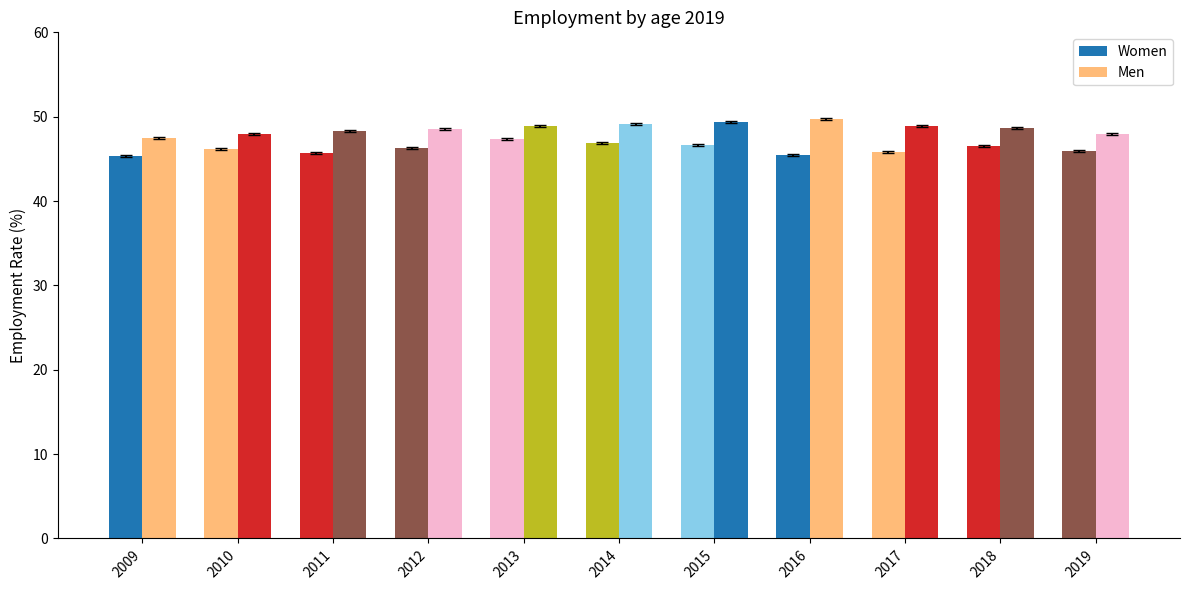

Which series has the widest spread of values?

Men